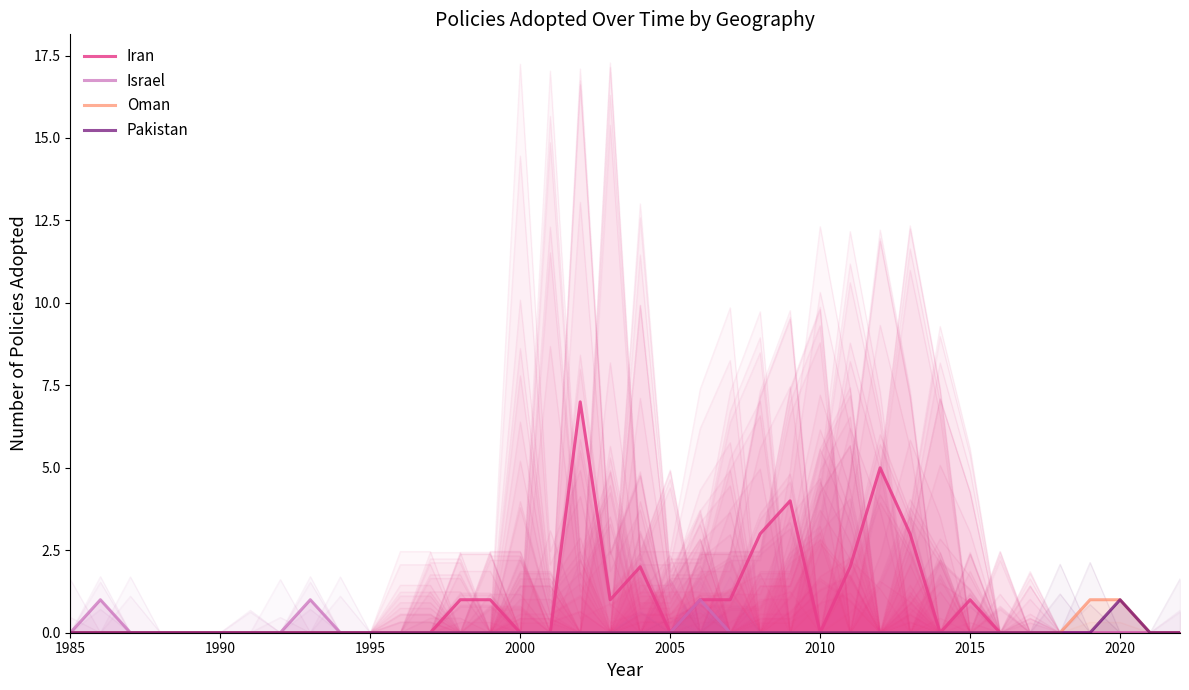

True or false: Israel and Iran intersect in this chart.

False